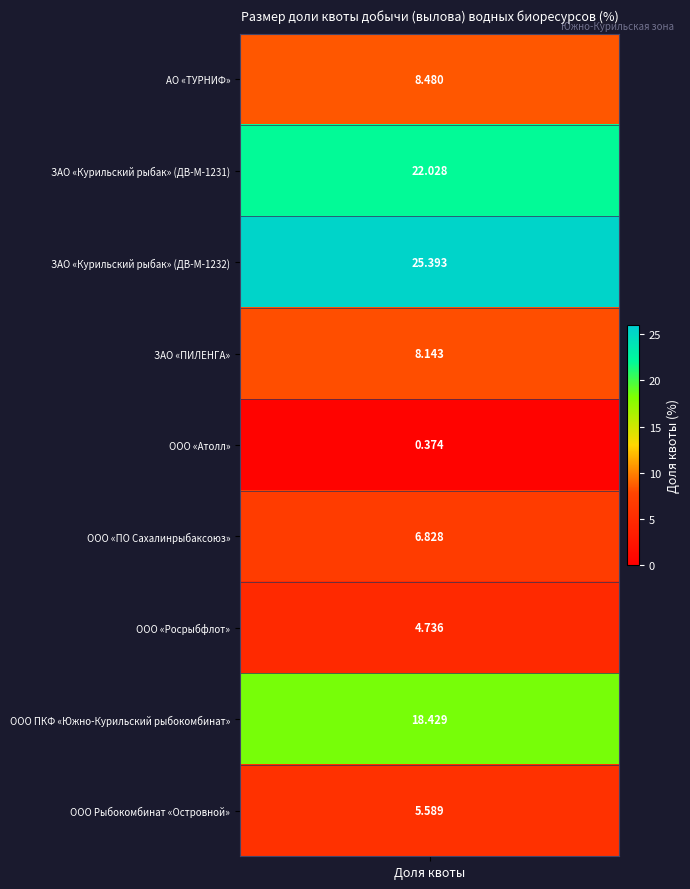

Is it true that the value at 5 is 10.3?

False